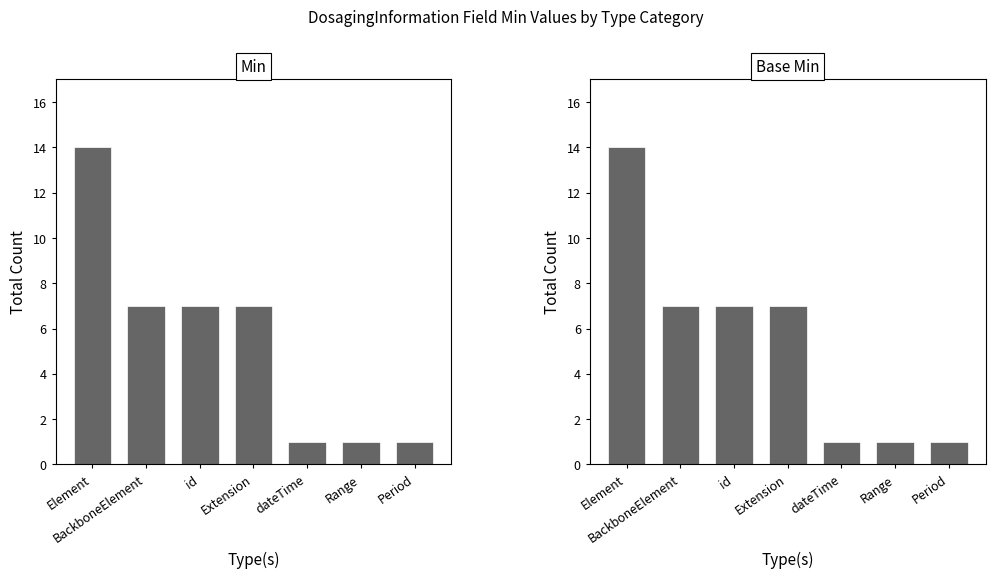

Reading left to right, extract all data points from this chart.

Min: 14	7	7	7	1	1	1
Base Min: 14	7	7	7	1	1	1